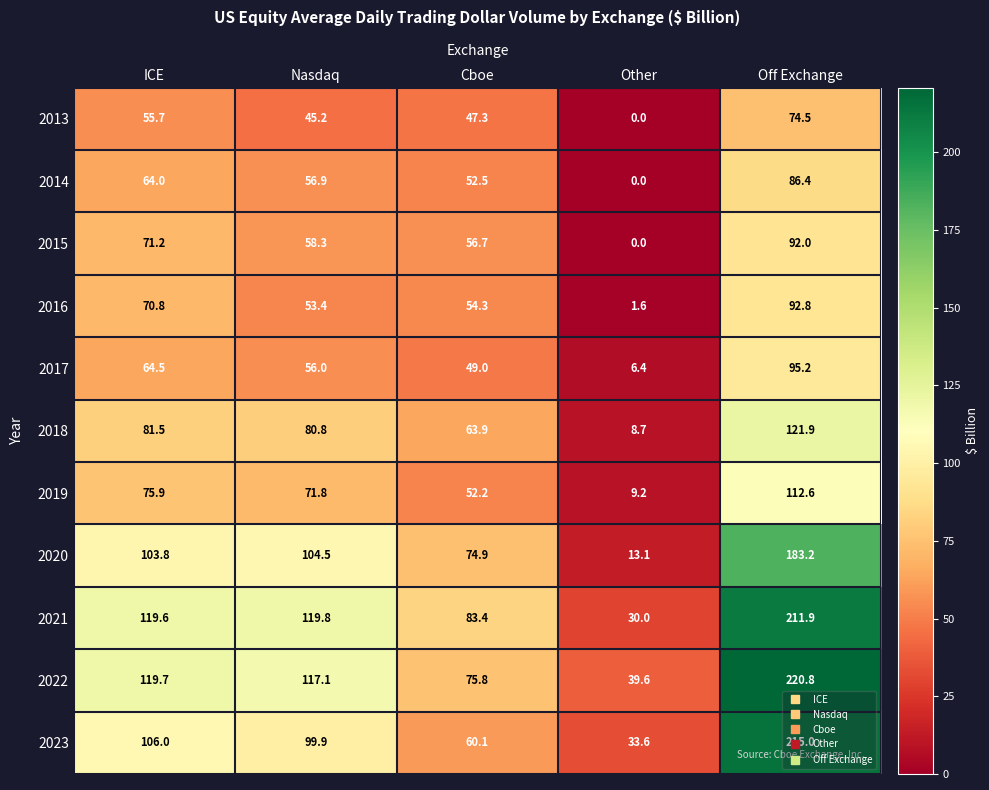

Where does the 2017 series first go above 56?

ICE